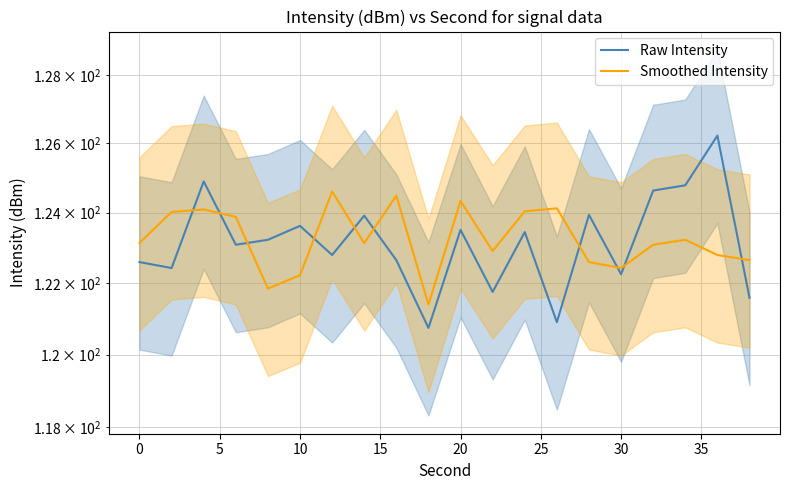

After their last crossing, which series has the higher values: Smoothed Intensity or Raw Intensity?

Smoothed Intensity